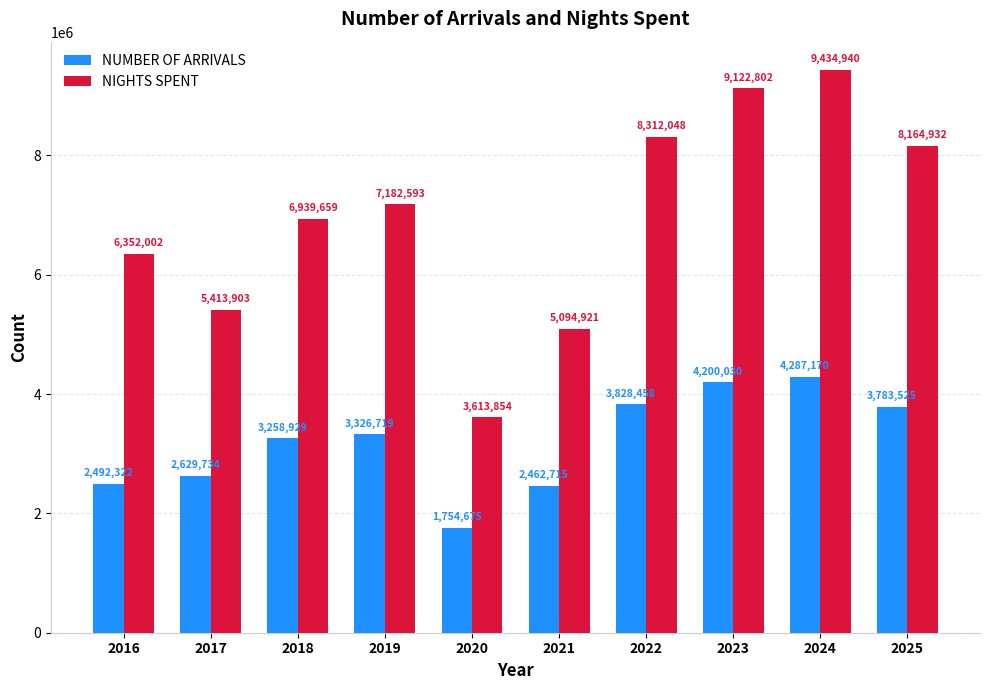

How many bars are there in total?

20